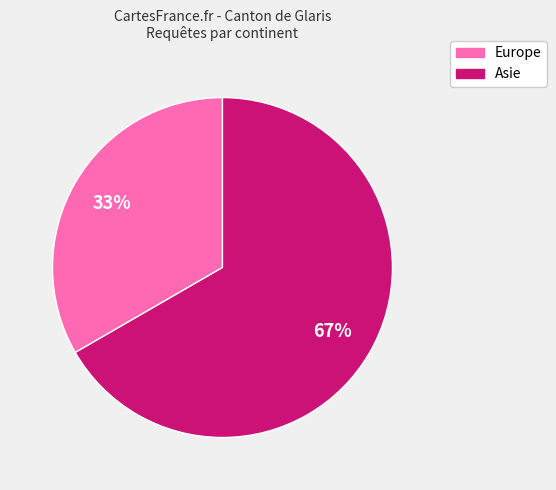

Does any single category account for the majority?

Yes